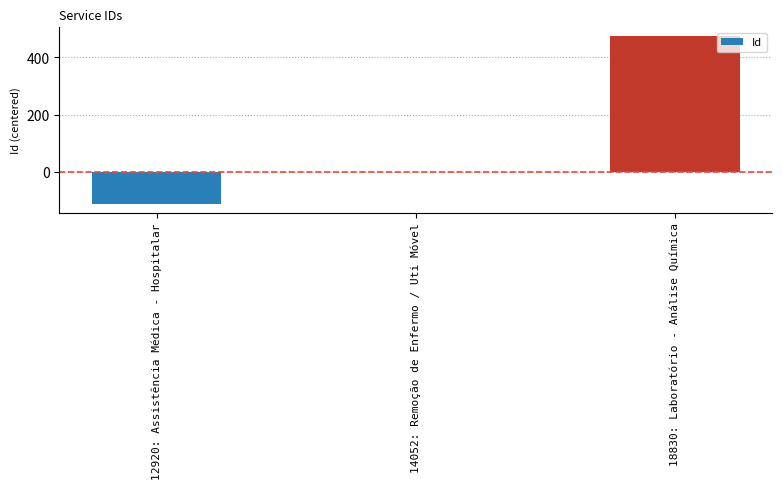

What is the maximum value shown in the chart?

475